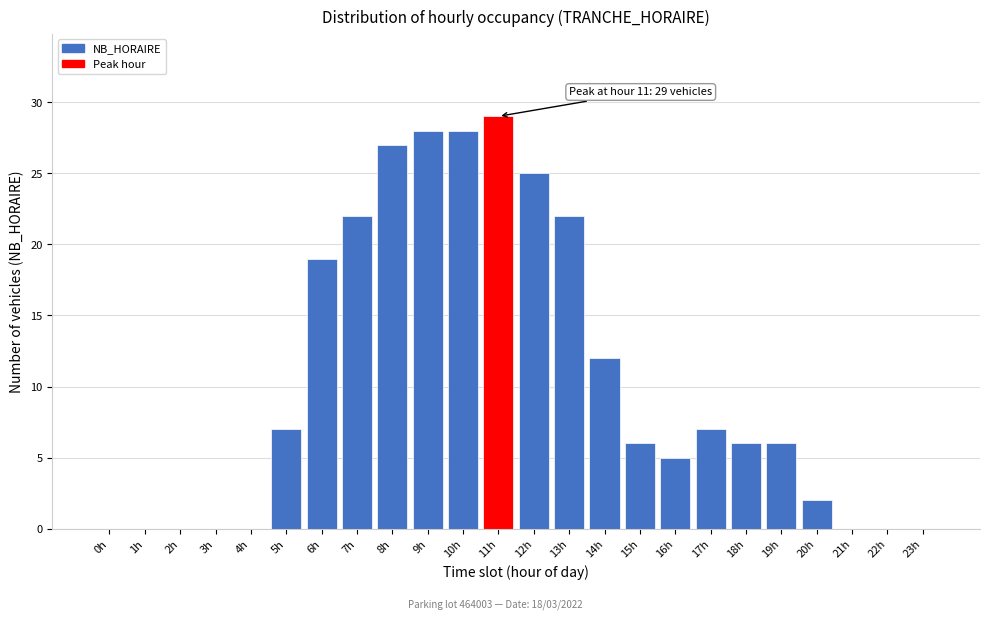

Reading right to left, transcribe all the data shown in this chart.

23h=0	22h=0	21h=0	20h=2	19h=6	18h=6	17h=7	16h=5	15h=6	14h=12	13h=22	12h=25	11h=29	10h=28	9h=28	8h=27	7h=22	6h=19	5h=7	4h=0	3h=0	2h=0	1h=0	0h=0